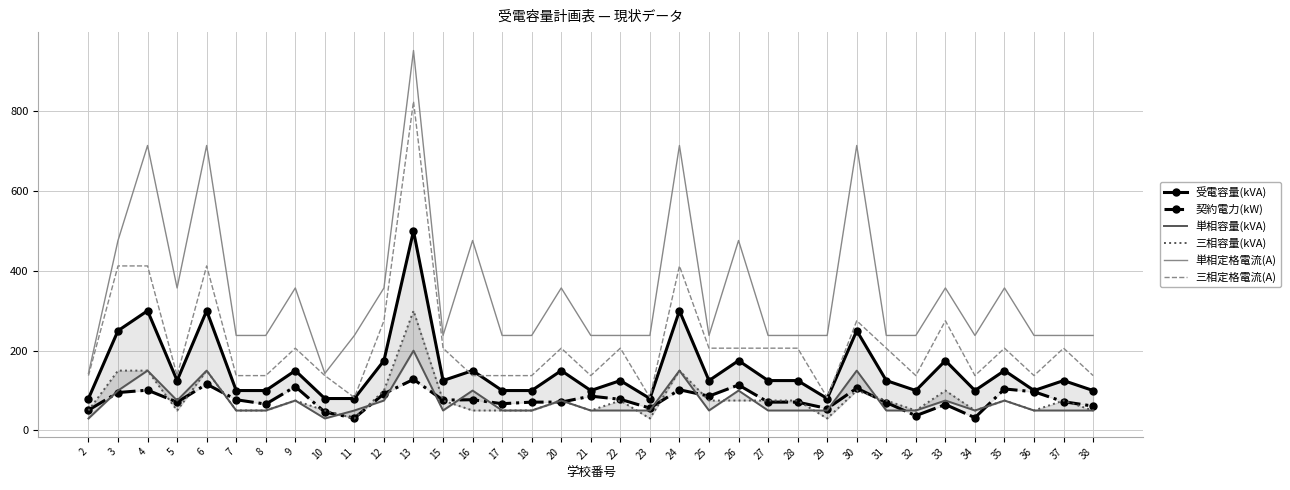

What is the sum of all 契約電力(kW) values?

2709.0